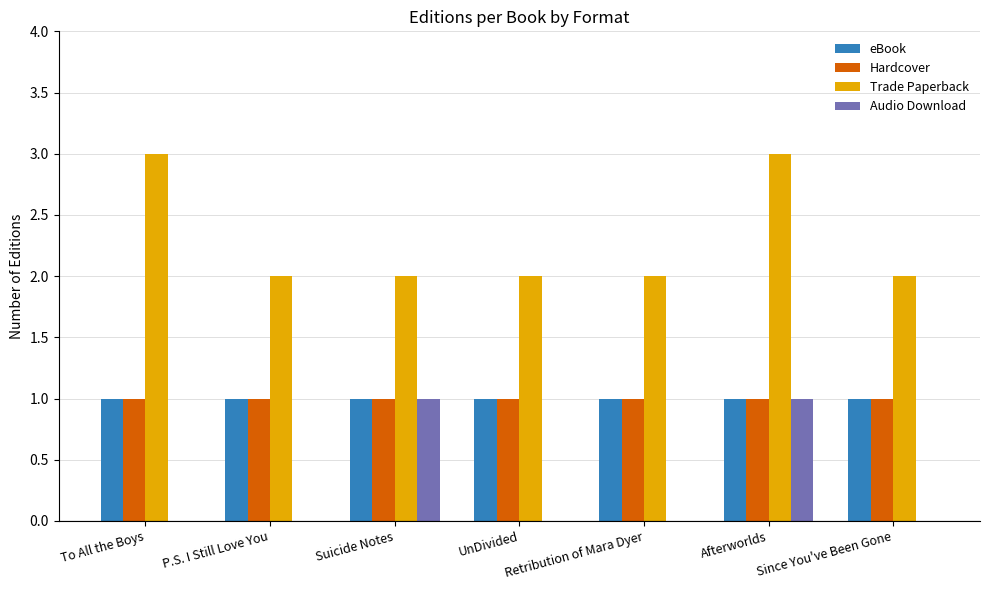

Reading left to right, list all the values displayed in this chart.

eBook: To All the Boys=1	P.S. I Still Love You=1	Suicide Notes=1	UnDivided=1	Retribution of Mara Dyer=1	Afterworlds=1	Since You've Been Gone=1
Hardcover: To All the Boys=1	P.S. I Still Love You=1	Suicide Notes=1	UnDivided=1	Retribution of Mara Dyer=1	Afterworlds=1	Since You've Been Gone=1
Trade Paperback: To All the Boys=3	P.S. I Still Love You=2	Suicide Notes=2	UnDivided=2	Retribution of Mara Dyer=2	Afterworlds=3	Since You've Been Gone=2
Audio Download: To All the Boys=0	P.S. I Still Love You=0	Suicide Notes=1	UnDivided=0	Retribution of Mara Dyer=0	Afterworlds=1	Since You've Been Gone=0